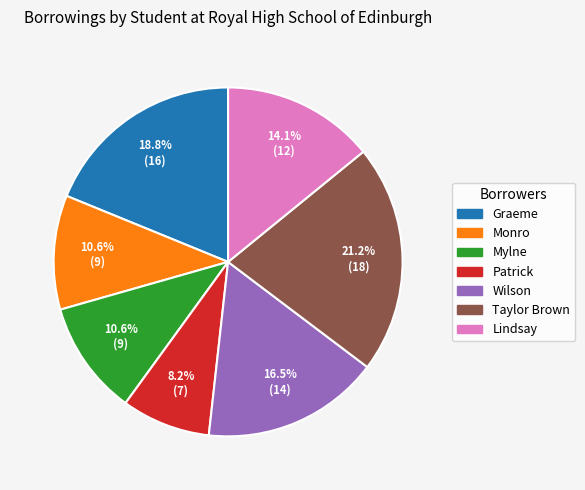

Does any single category account for the majority?

No